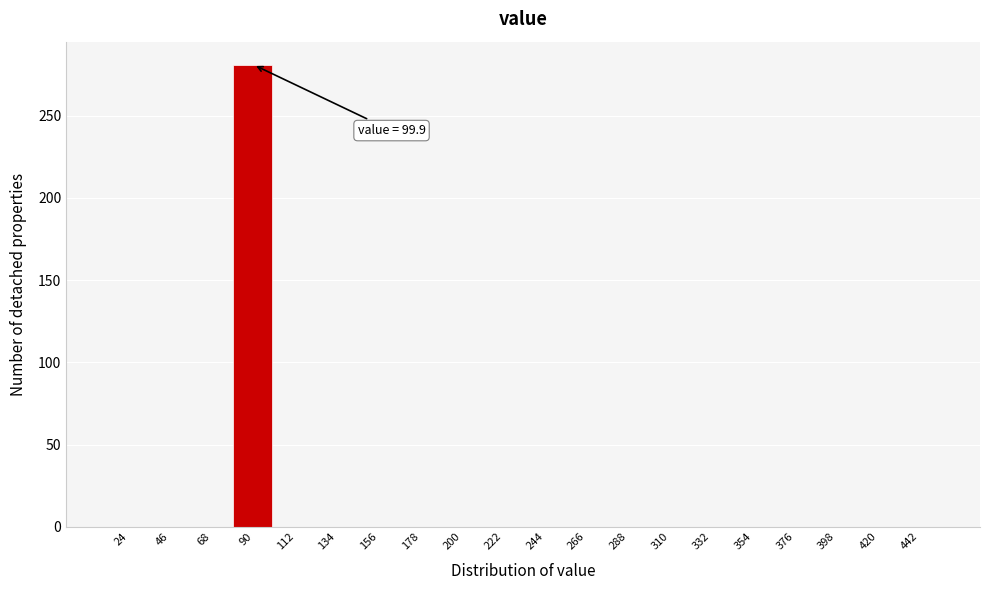

Reading left to right, list all the values displayed in this chart.

24=0	46=0	68=0	90=281	112=0	134=0	156=0	178=0	200=0	222=0	244=0	266=0	288=0	310=0	332=0	354=0	376=0	398=0	420=0	442=0